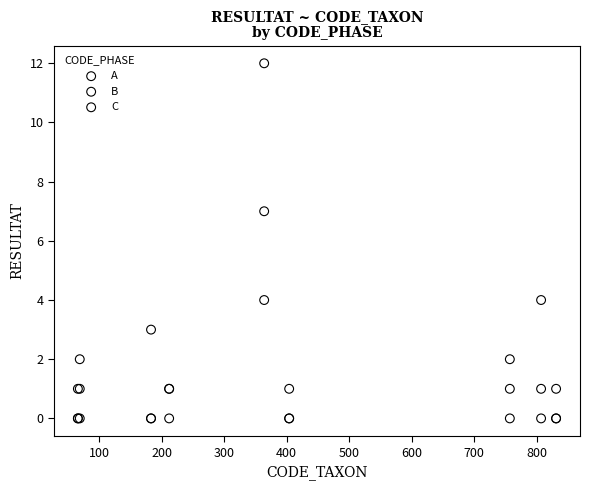

In the A series, what Y value is closest to 6?

4